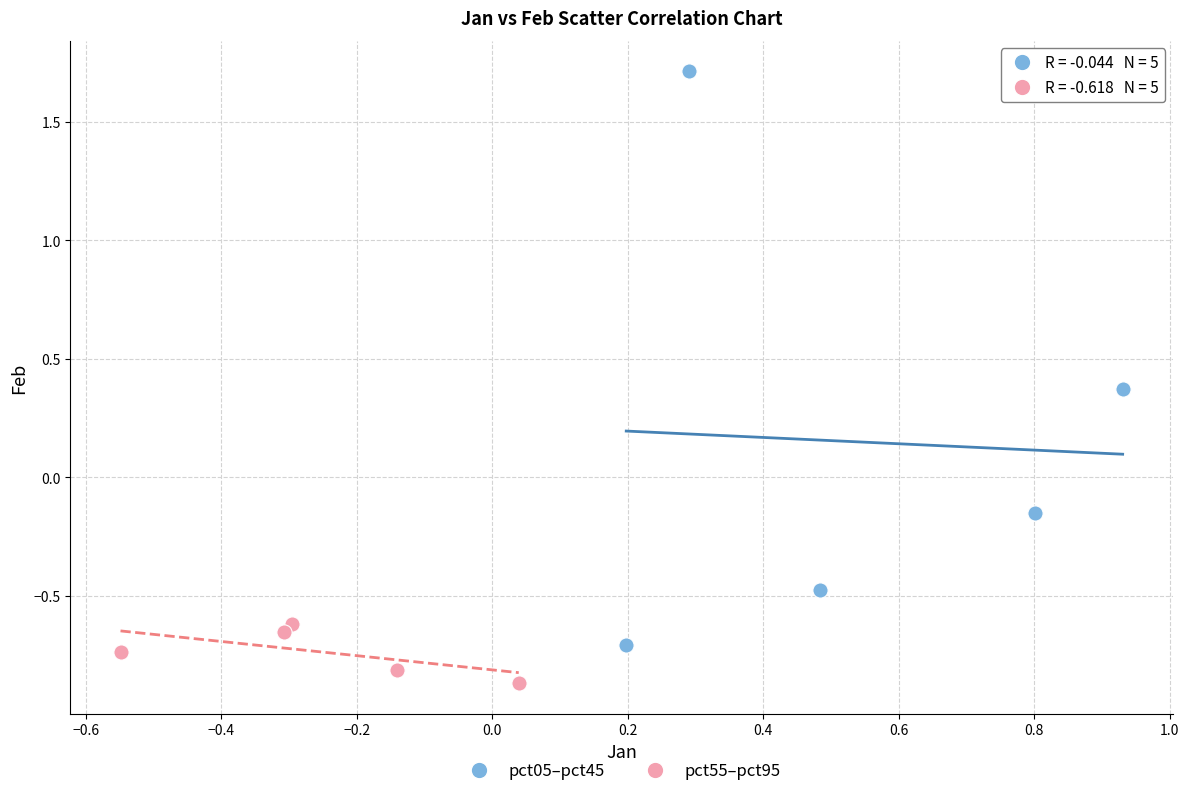

Which series reaches the minimum Y coordinate?

pct55–pct95